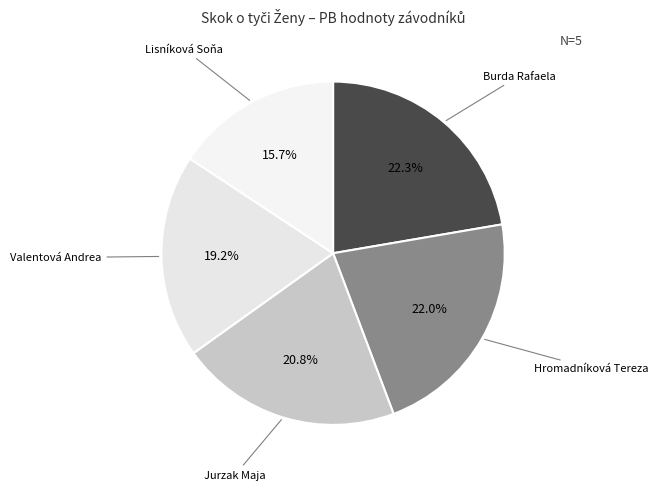

Which has a higher value, Hromadníková Tereza or Jurzak Maja?

Hromadníková Tereza